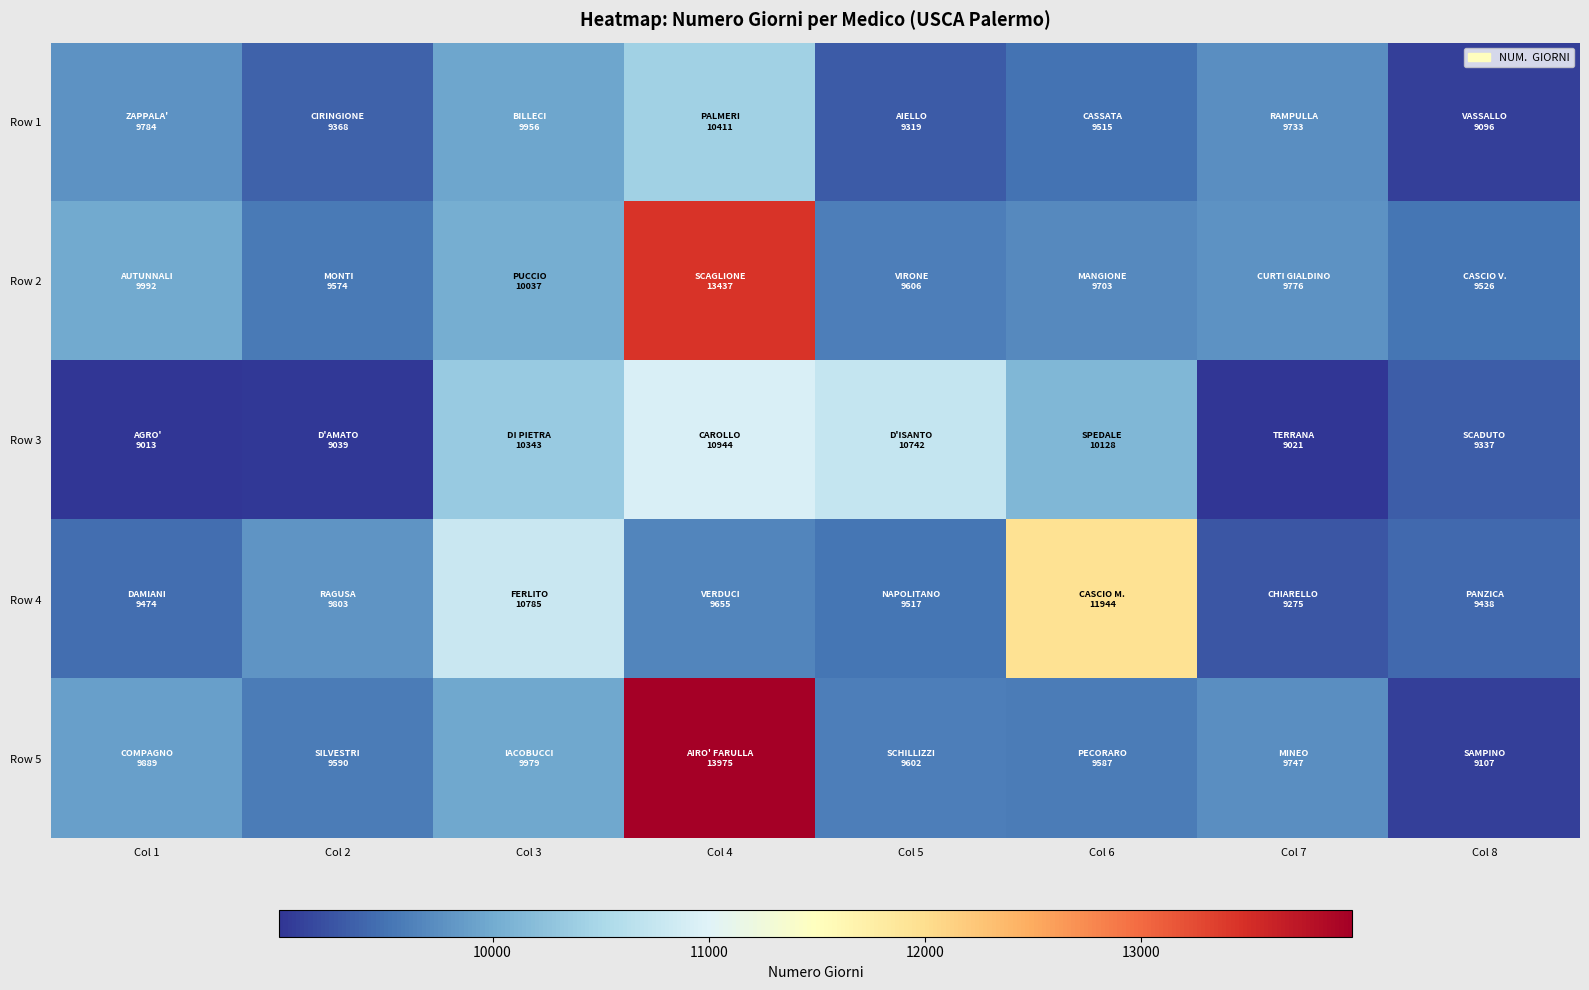

At which category is the sum across all series the highest?

Col 4